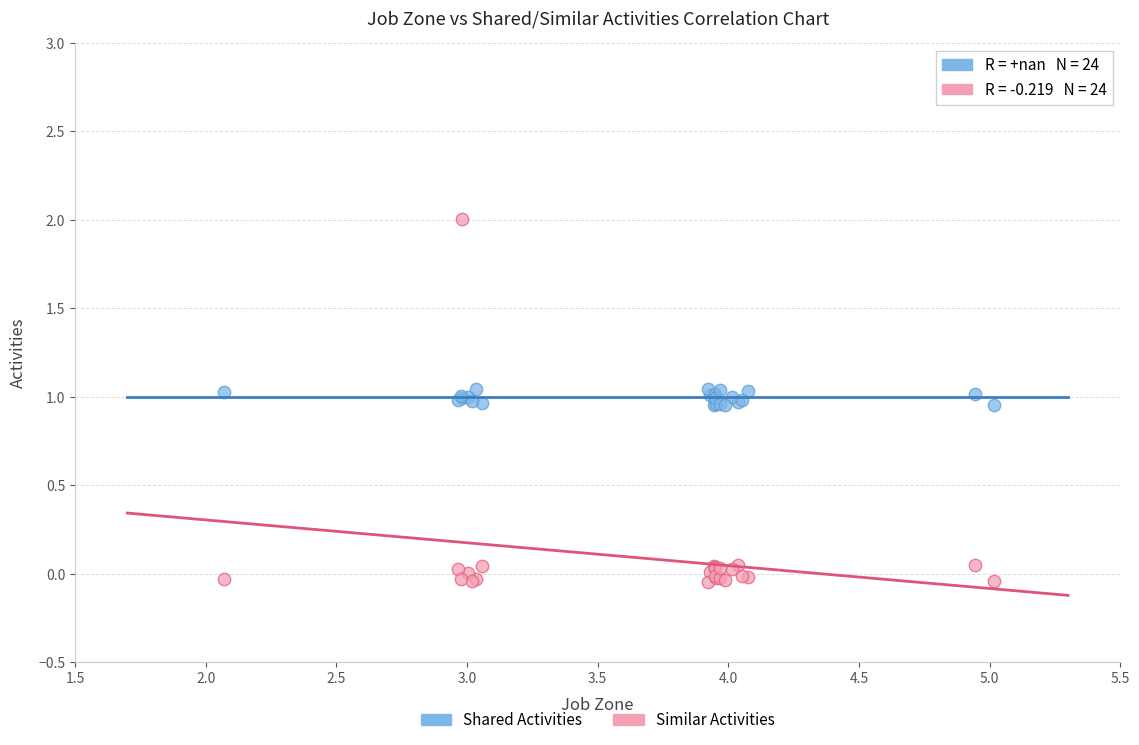

Which series reaches the minimum Y coordinate?

Similar Activities